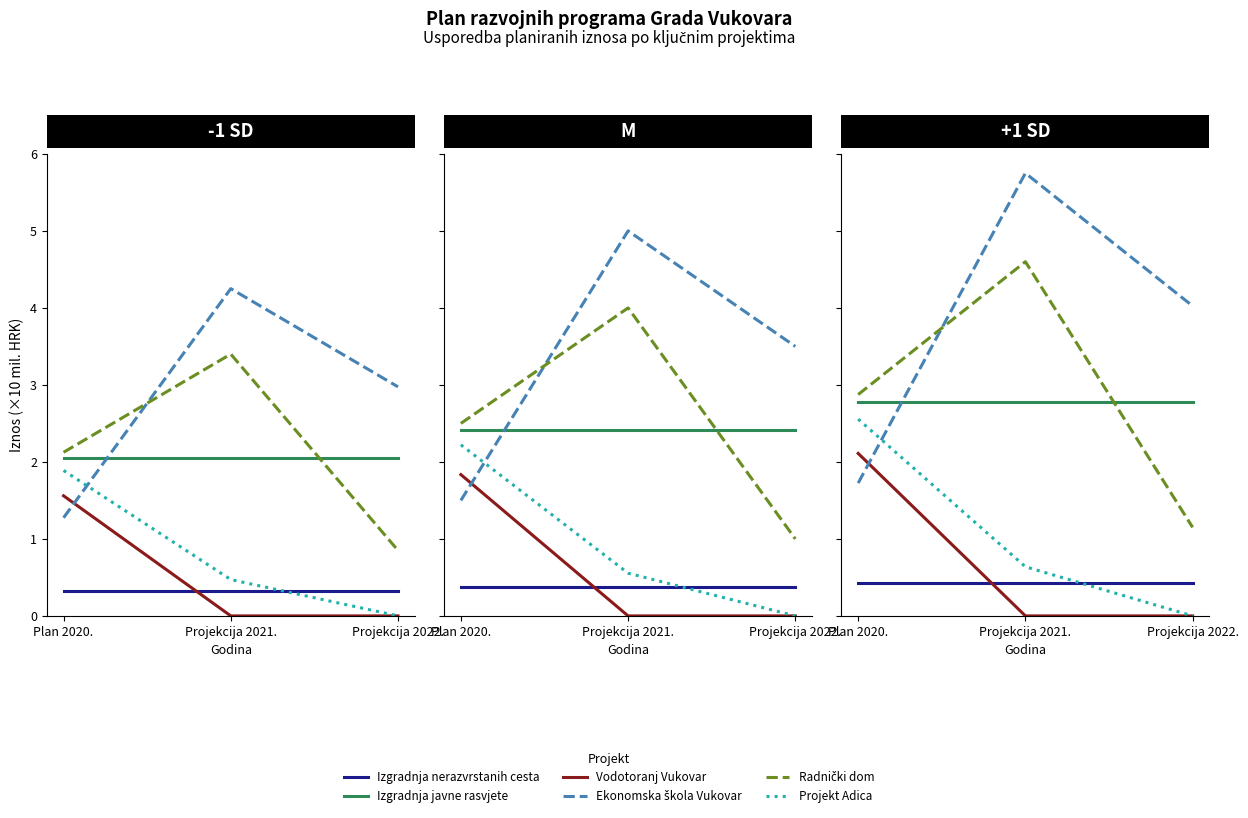

Reading left to right, what are all the values shown in this chart?

Izgradnja nerazvrstanih cesta: Plan 2020.=0.4	Projekcija 2021.=0.4	Projekcija 2022.=0.4
Izgradnja javne rasvjete: Plan 2020.=2.8	Projekcija 2021.=2.8	Projekcija 2022.=2.8
Vodotoranj Vukovar: Plan 2020.=2.1	Projekcija 2021.=0.0	Projekcija 2022.=0.0
Ekonomska škola Vukovar: Plan 2020.=1.7	Projekcija 2021.=5.7	Projekcija 2022.=4.0
Radnički dom: Plan 2020.=2.9	Projekcija 2021.=4.6	Projekcija 2022.=1.1
Projekt Adica: Plan 2020.=2.6	Projekcija 2021.=0.6	Projekcija 2022.=0.0